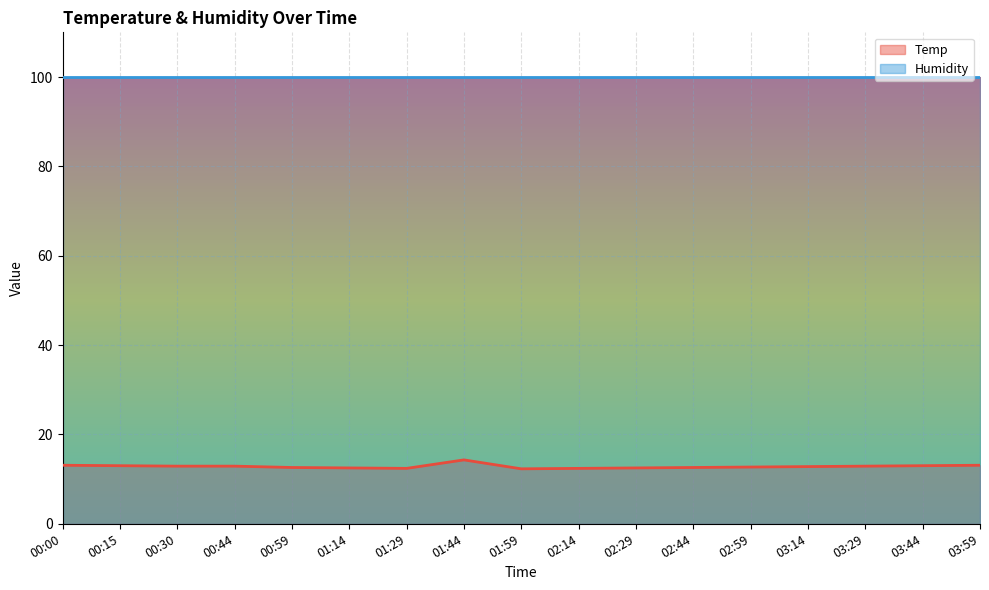

What is the sum of the values at 02:29 and 03:44?

25.5